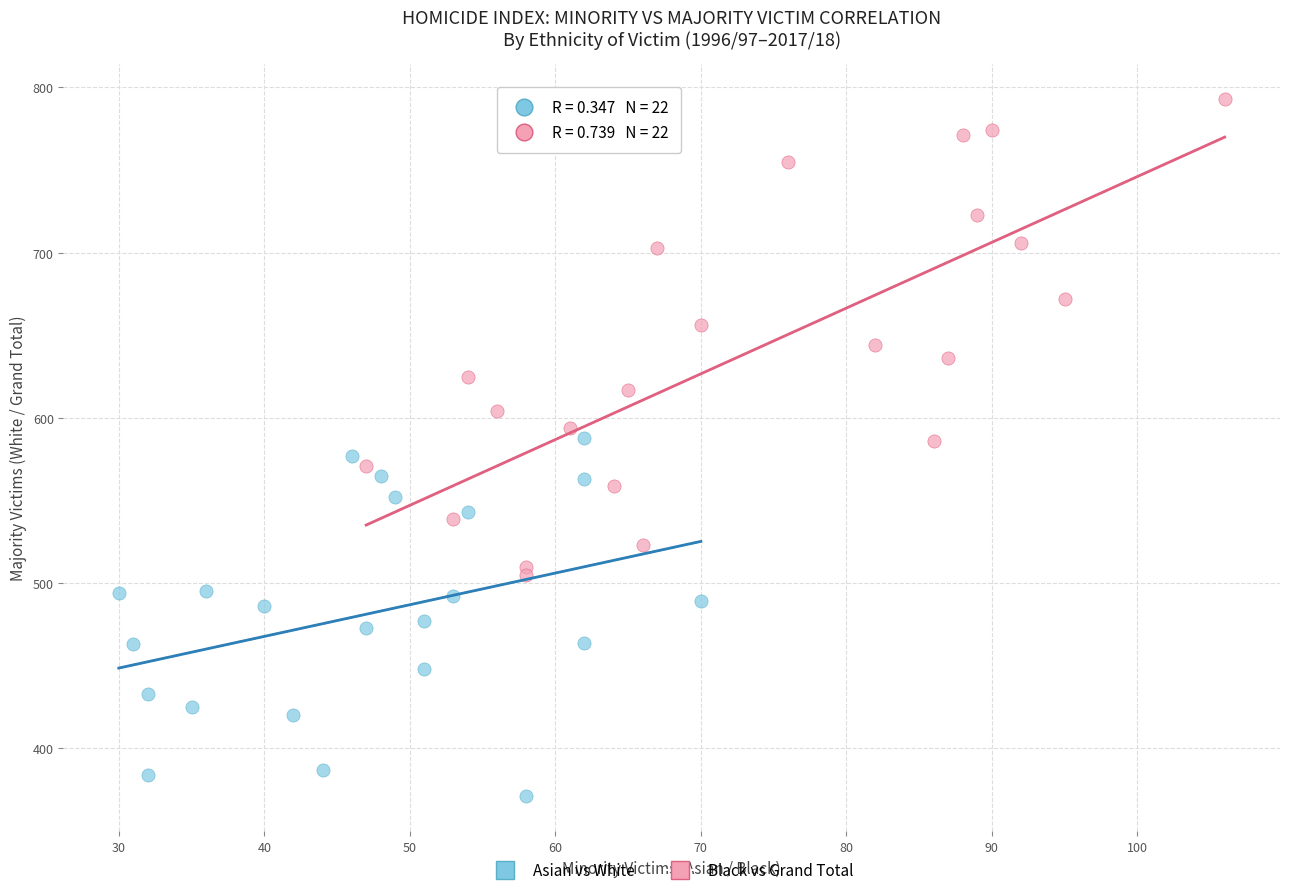

Which series contains the lowest Y value?

Asian vs White